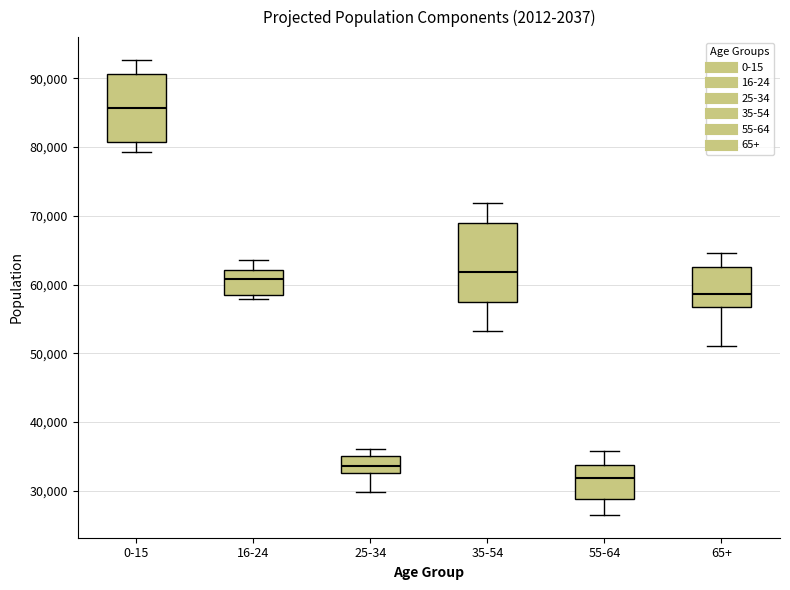

Which box's median line is the lowest?

55-64